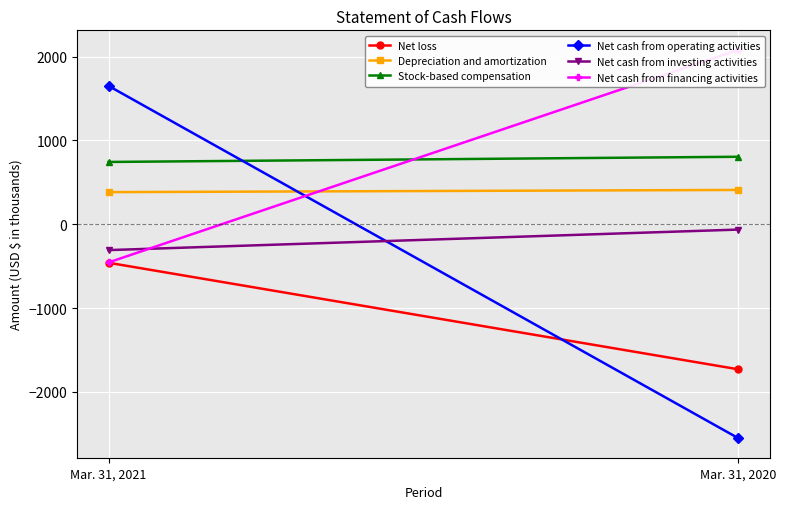

How many negative values does the Net cash from operating activities series have?

1